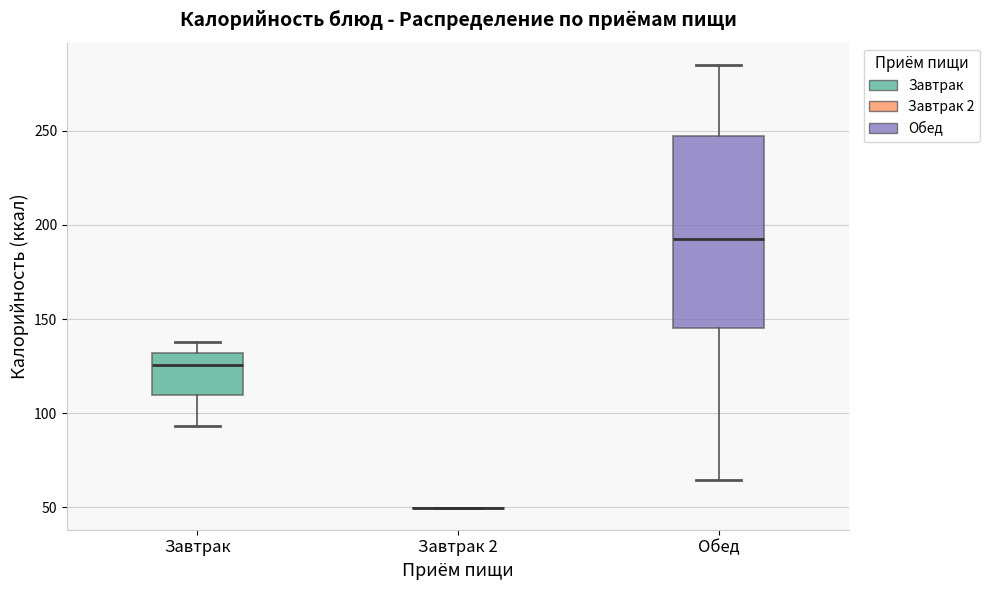

Reading left to right, read every box against the y-axis: the position of its median line, the range the box covers, and the ends of its whiskers. The values are not printed on the chart, so give them approximately, as read against the axis.

Завтрак: median 125, box 110 to 130, whiskers 95 to 140
Завтрак 2: box collapsed to a line at 50, whiskers 50 to 50
Обед: median 190, box 145 to 245, whiskers 65 to 285